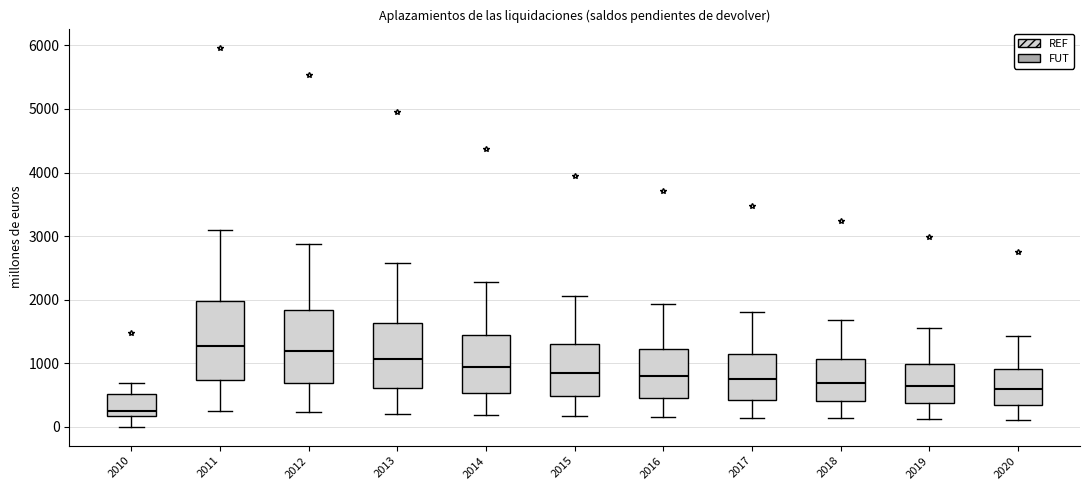

Reading left to right, read every box against the y-axis: the position of its median line, the range the box covers, and the ends of its whiskers. The values are not printed on the chart, so give them approximately, as read against the axis.

2010: median 300, box 200 to 500, whiskers 0 to 700
2011: median 1300, box 700 to 2000, whiskers 200 to 3100
2012: median 1200, box 700 to 1800, whiskers 200 to 2900
2013: median 1100, box 600 to 1600, whiskers 200 to 2600
2014: median 900, box 500 to 1400, whiskers 200 to 2300
2015: median 800, box 500 to 1300, whiskers 200 to 2100
2016: median 800, box 500 to 1200, whiskers 200 to 1900
2017: median 700, box 400 to 1200, whiskers 100 to 1800
2018: median 700, box 400 to 1100, whiskers 100 to 1700
2019: median 600, box 400 to 1000, whiskers 100 to 1600
2020: median 600, box 300 to 900, whiskers 100 to 1400